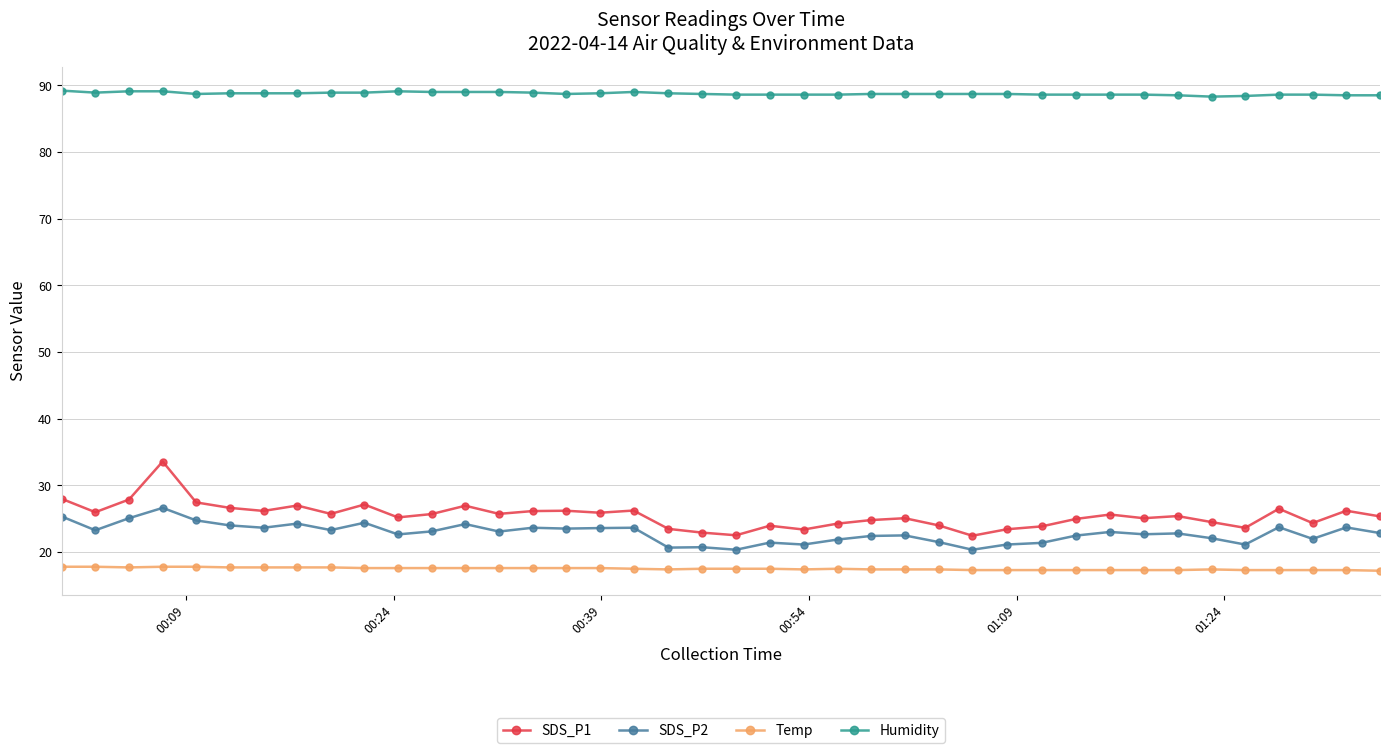

True or false: SDS_P1 and SDS_P2 intersect in this chart.

False